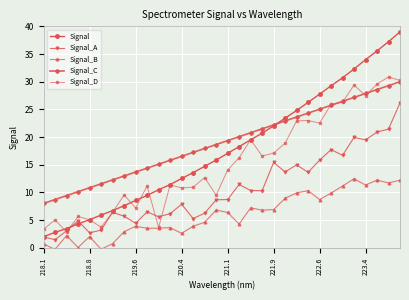

Does the chart have visible grid lines?

Yes